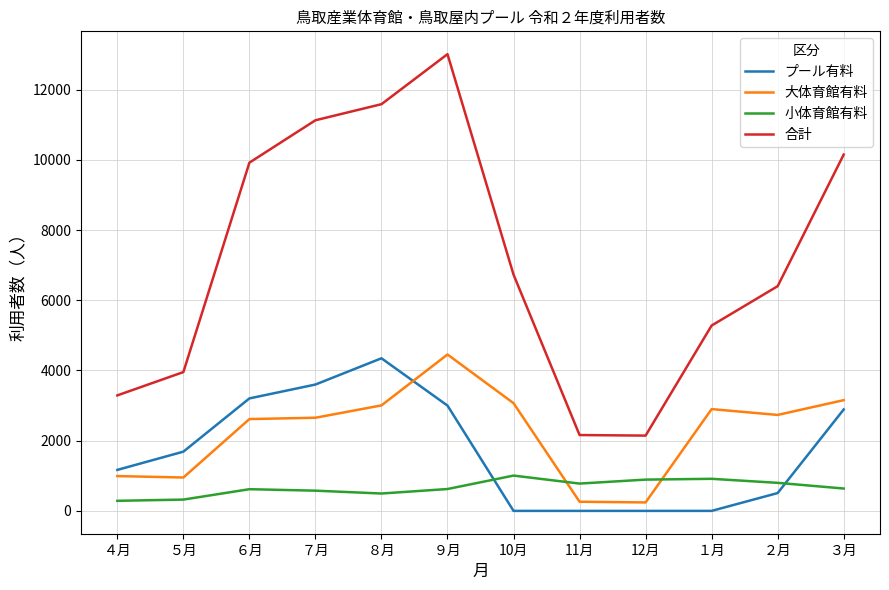

At which label is 合計 closest to 7579?

10月